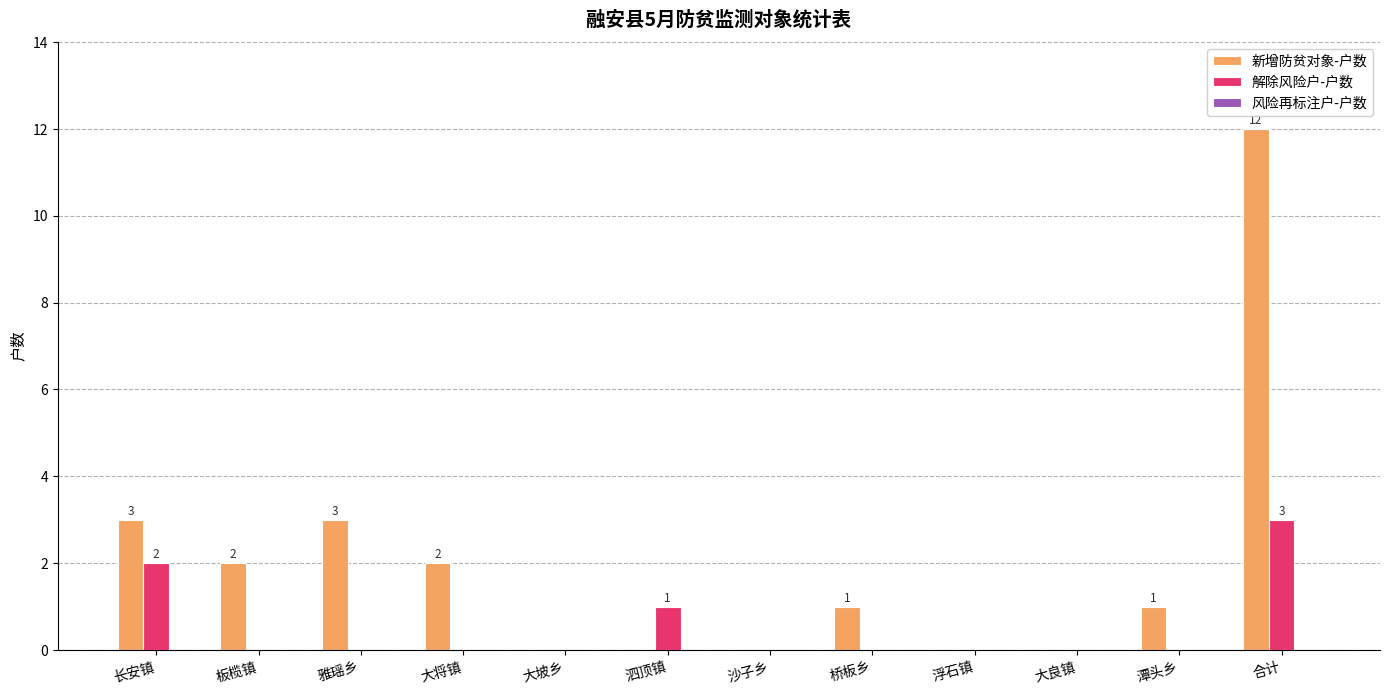

What is the approximate value of 解除风险户-户数 at 合计?

3